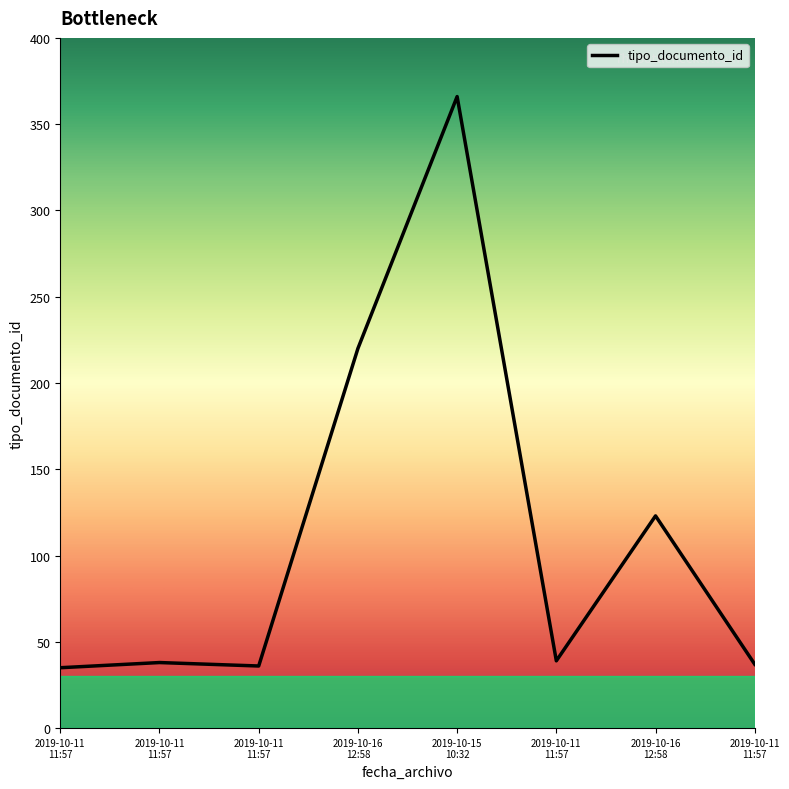

Which has a higher value, 2019-10-11
11:57 or 2019-10-11
11:57?

2019-10-11
11:57